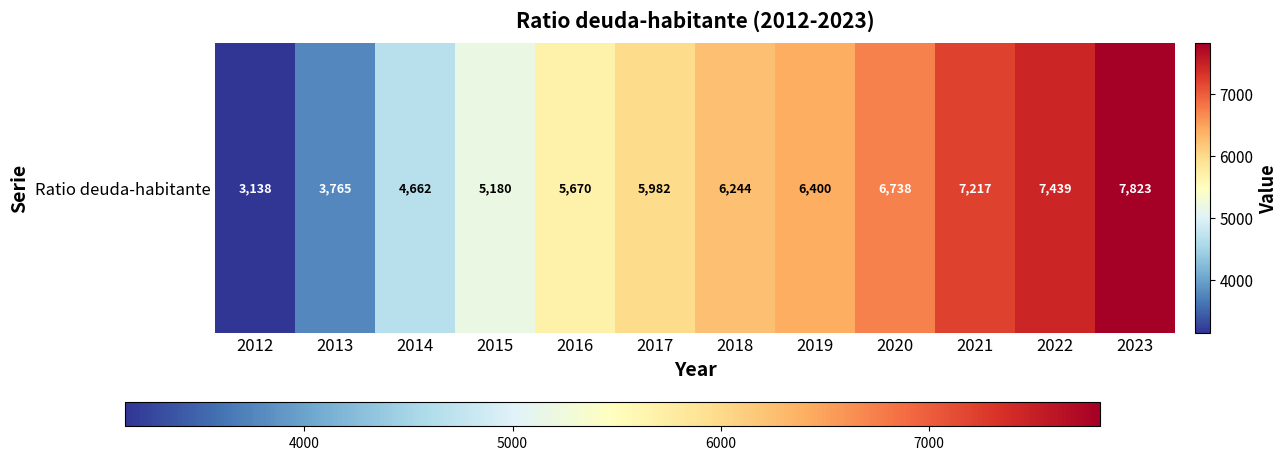

Between 2018 and 2012, which is larger?

2018